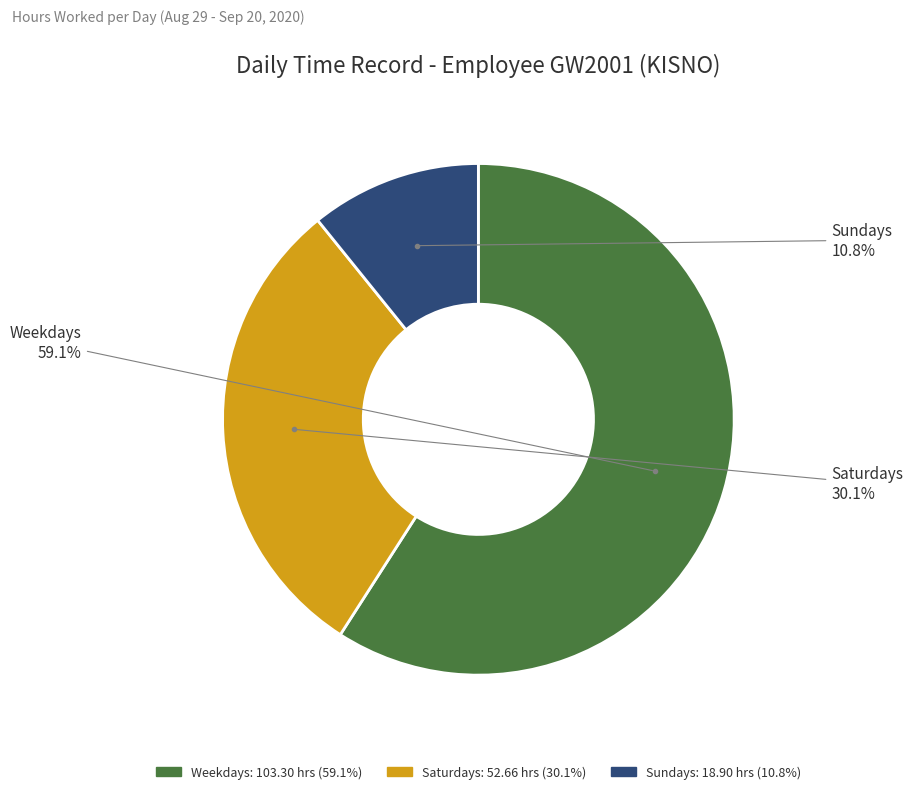

Is there a majority slice in this chart?

Yes